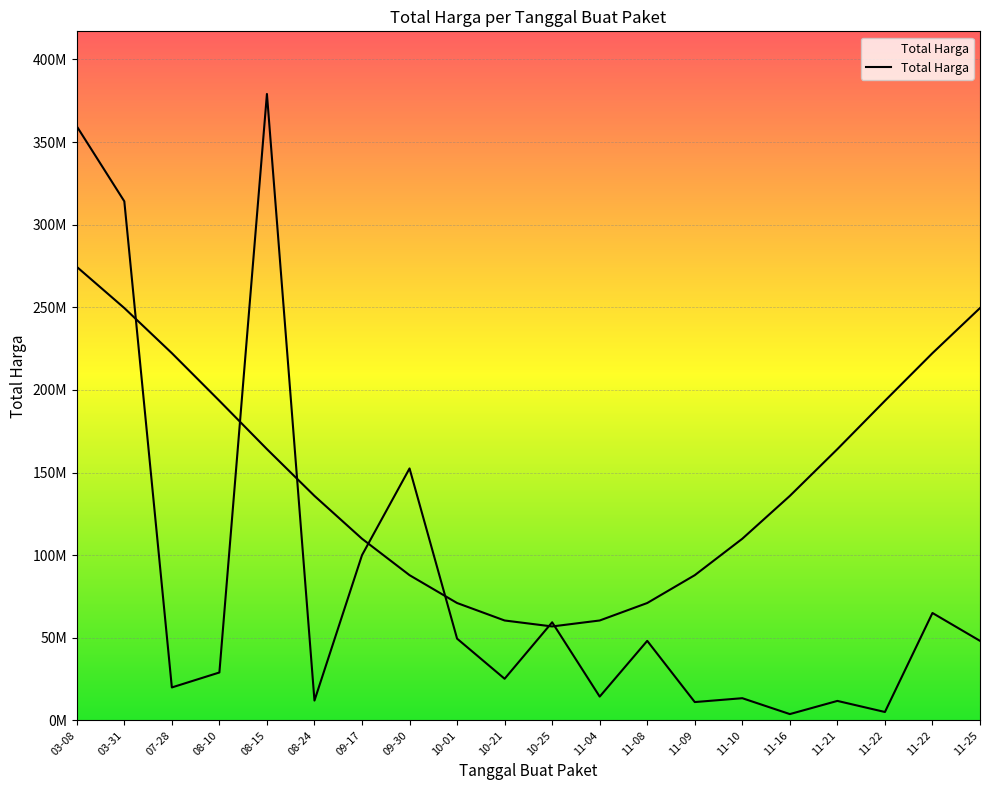

What is the sum of all values?

1721116780